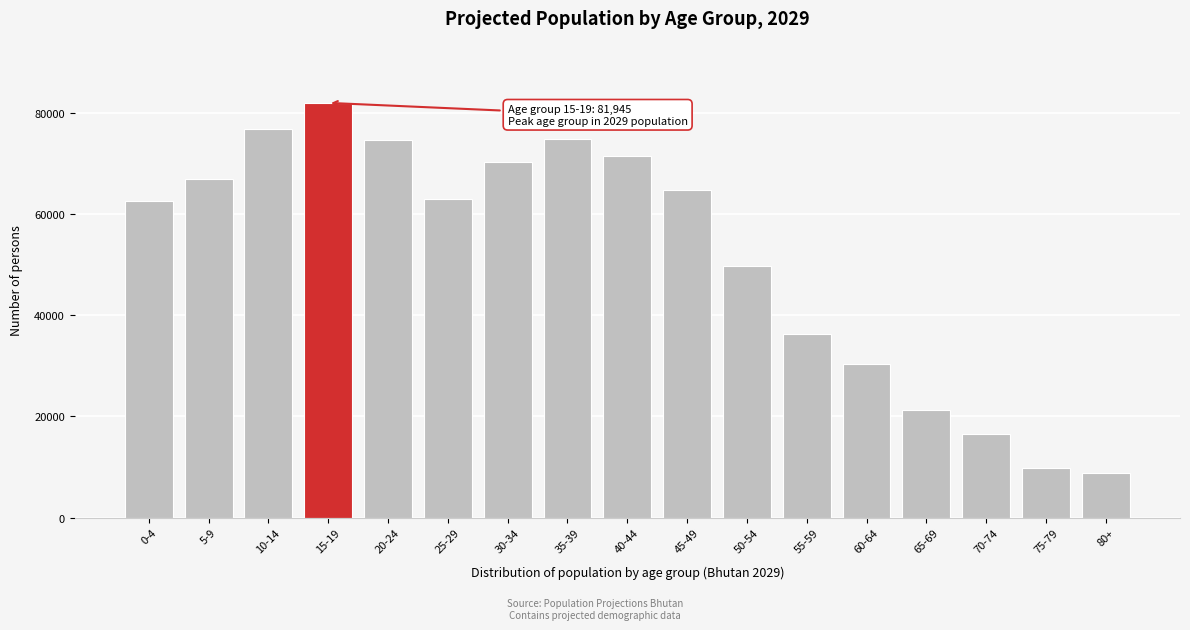

Read the value at 5-9, to the nearest 100.

66800